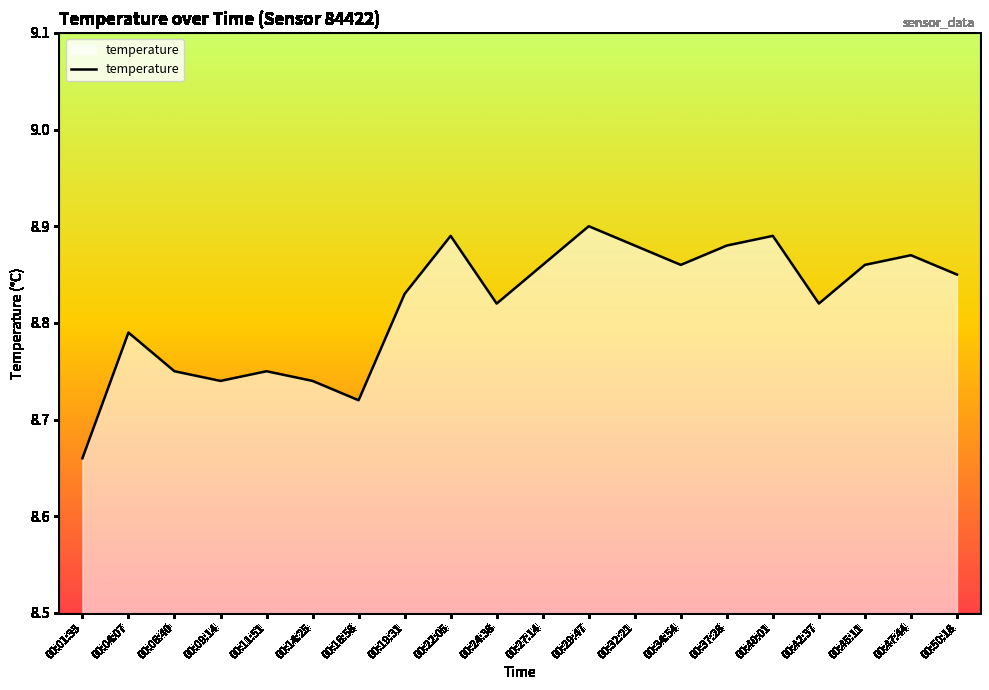

Where is the data nearest to the value 8?

00:01:33